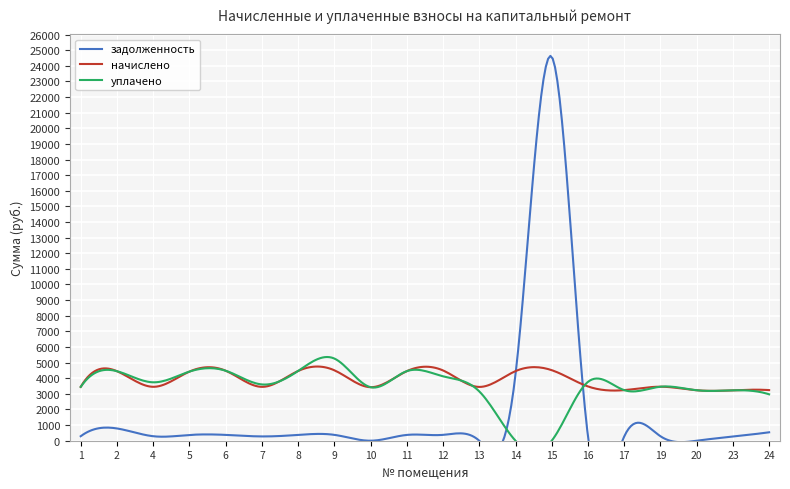

In уплачено, how many points are lower than both neighbors (excluding endpoints)?

4